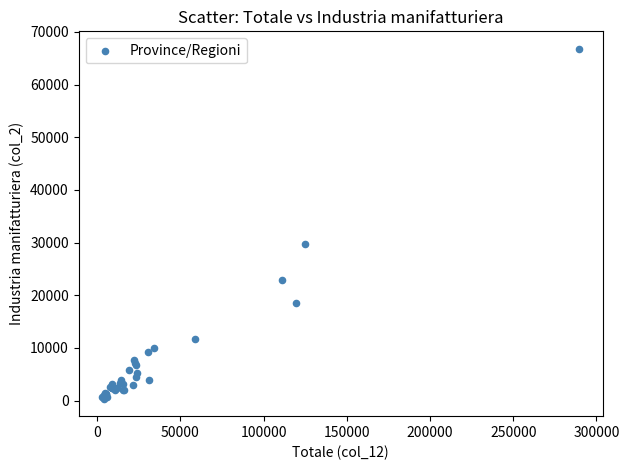

What Y value in the scatter plot is closest to 33573?

29728.6